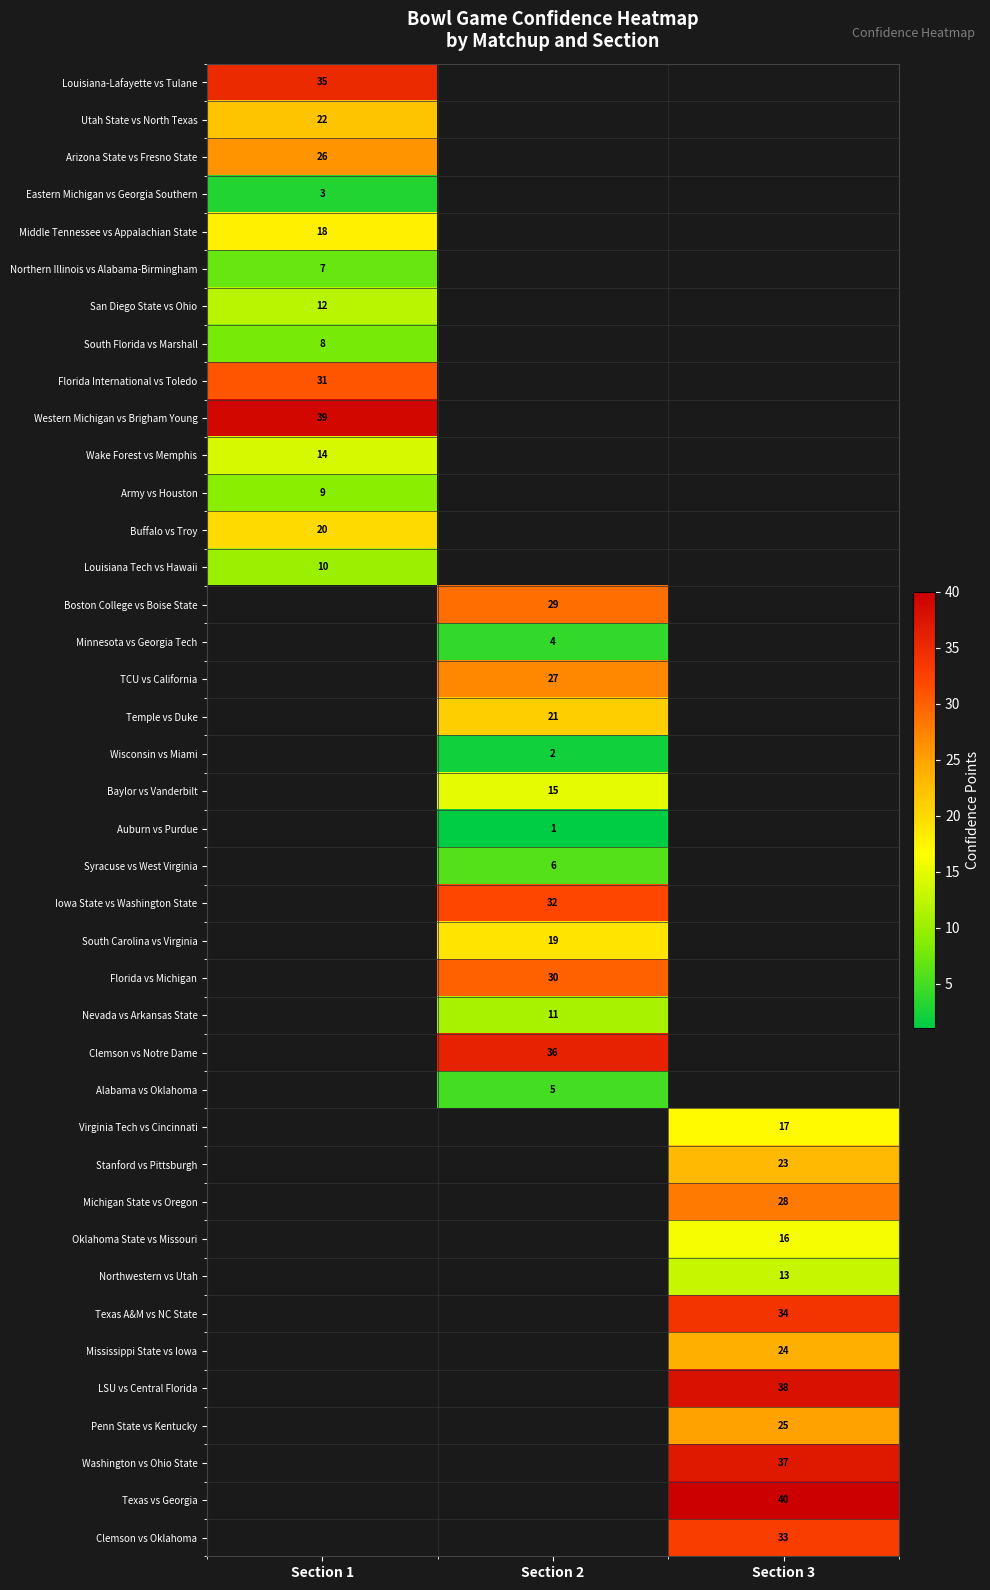

True or false: Middle Tennessee vs Appalachian State has a value of 32 at Section 1.

False